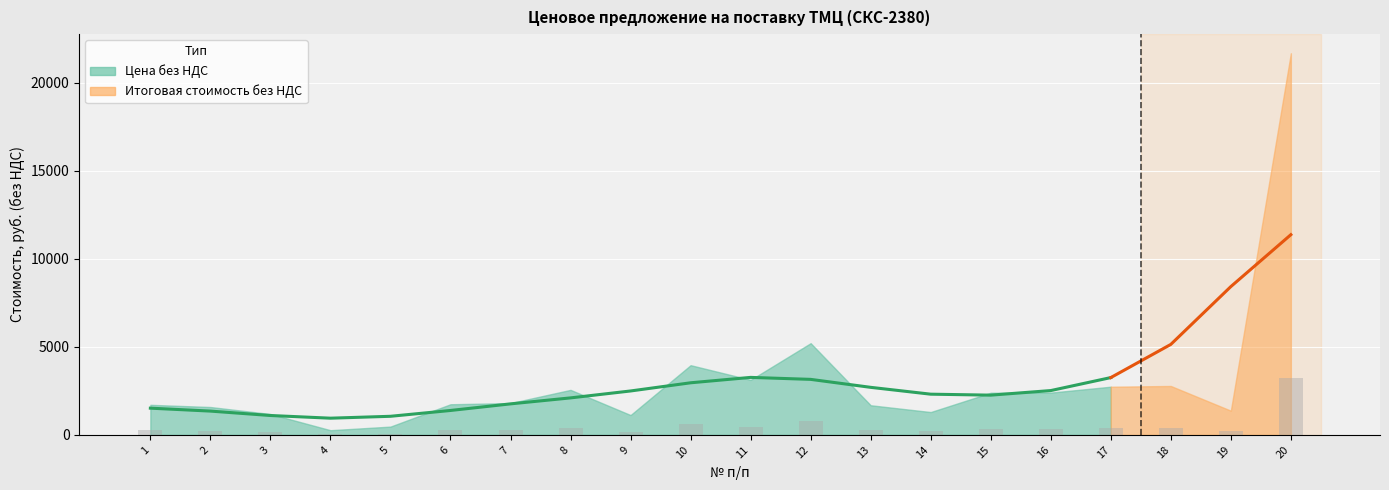

Are the bars grouped side by side (vs. stacked)?

Yes